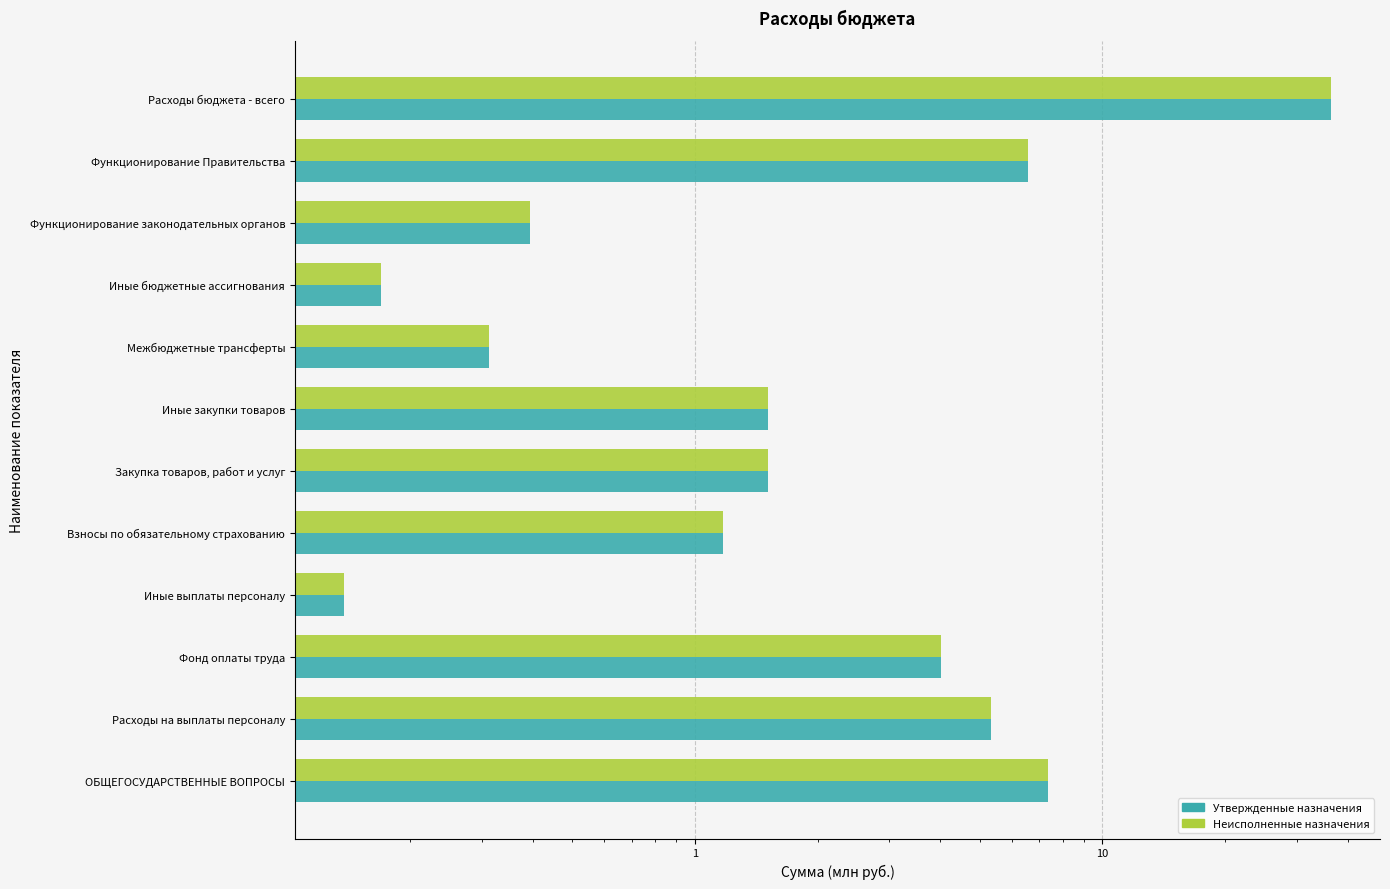

What is the value of the Неисполненные назначения bar at the 10th from the left?

0.4